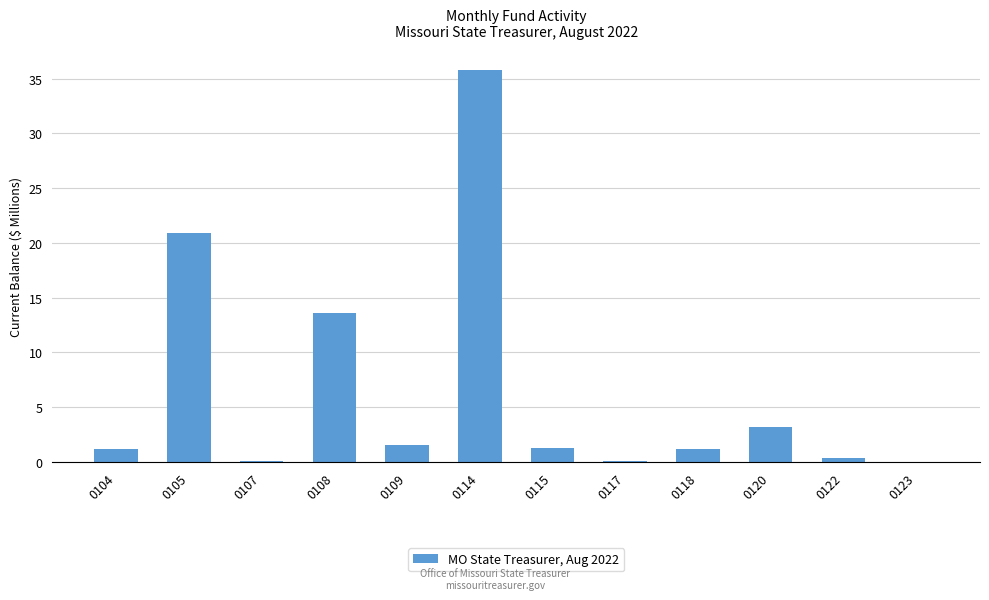

Which label corresponds to the largest value in the chart?

0114